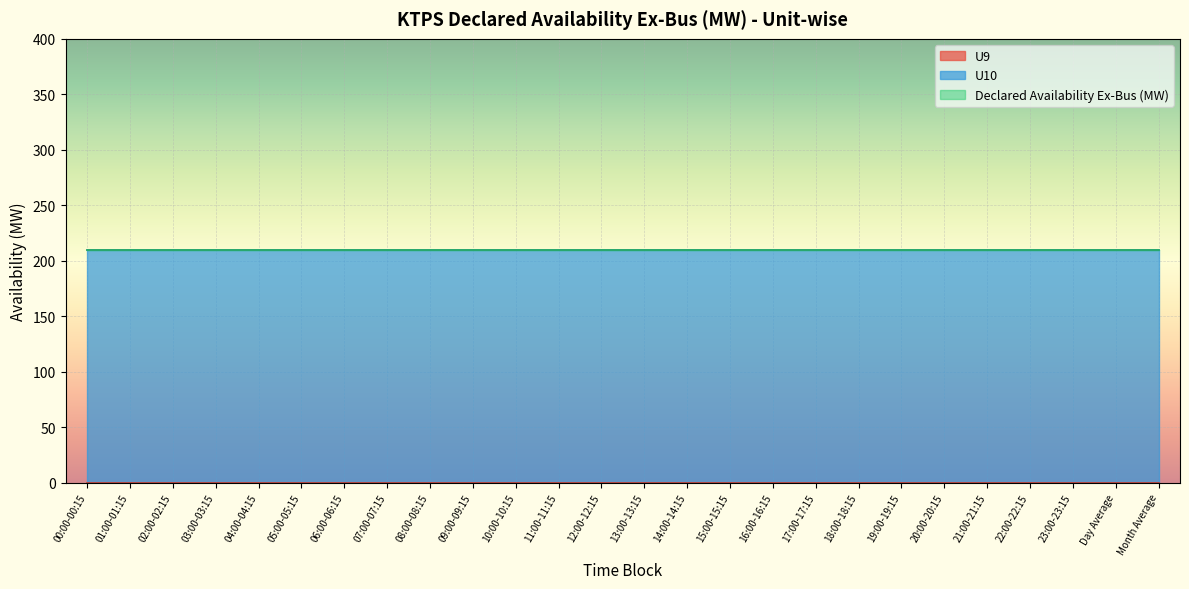

How many lines are shown in the chart?

3